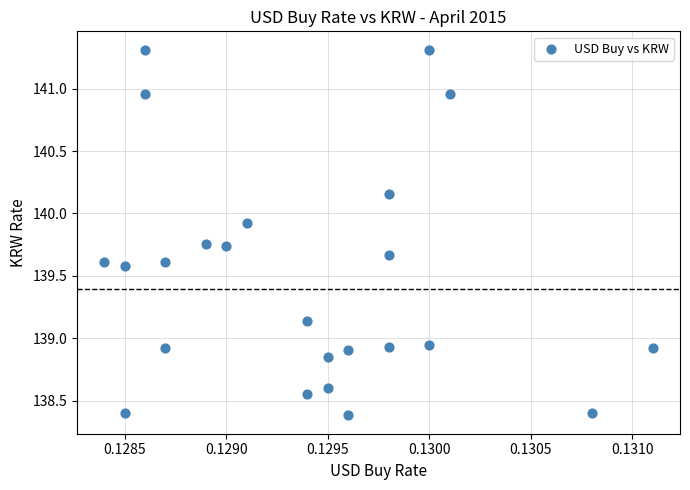

What is the range of Y values (max minus min)?

2.9